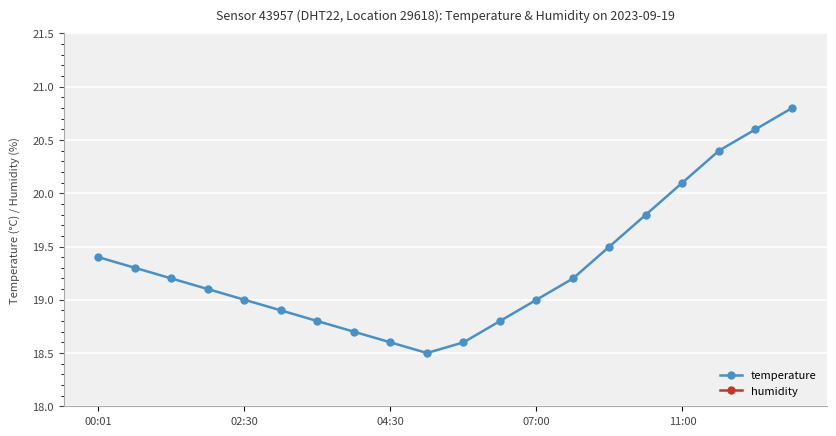

True or false: temperature and humidity intersect in this chart.

False